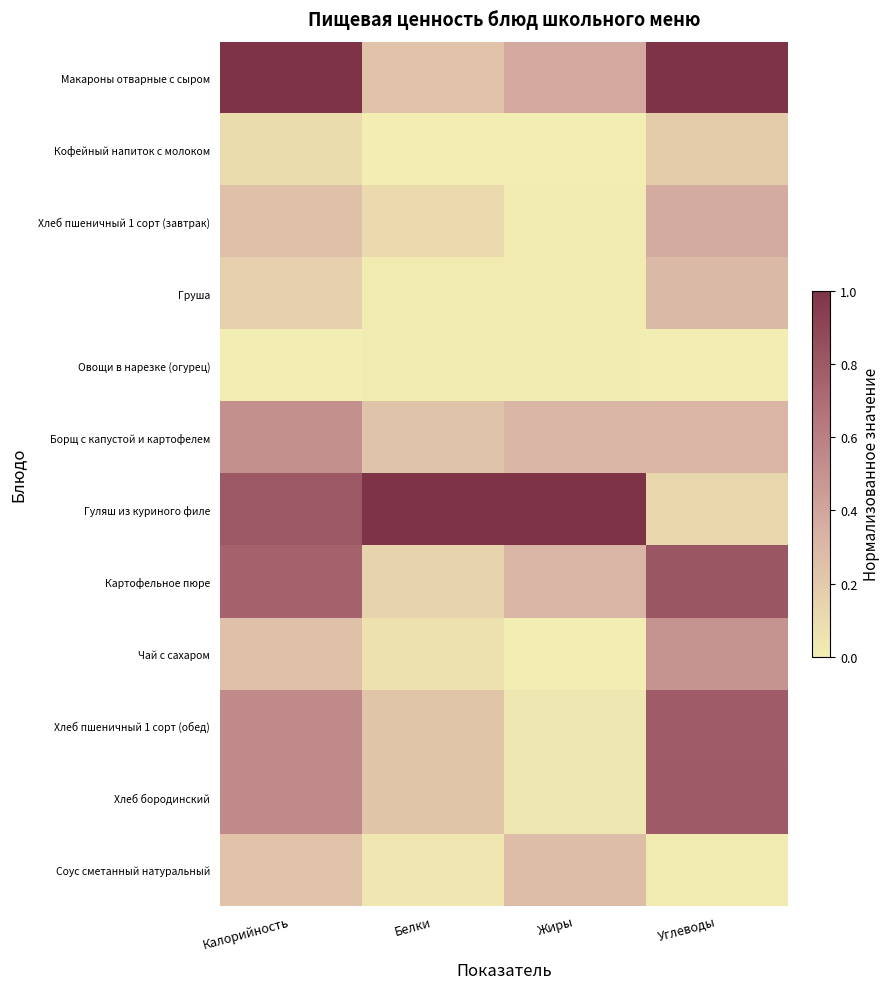

Reading right to left, transcribe all the data shown in this chart.

Макароны отварные с сыром: Углеводы=1.0	Жиры=0.4	Белки=0.2	Калорийность=1.0
Кофейный напиток с молоком: Углеводы=0.2	Жиры=0.0	Белки=0.0	Калорийность=0.1
Хлеб пшеничный 1 сорт (завтрак): Углеводы=0.4	Жиры=0.0	Белки=0.1	Калорийность=0.2
Груша: Углеводы=0.3	Жиры=0.0	Белки=0.0	Калорийность=0.2
Овощи в нарезке (огурец): Углеводы=0.0	Жиры=0.0	Белки=0.0	Калорийность=0.0
Борщ с капустой и картофелем: Углеводы=0.3	Жиры=0.3	Белки=0.2	Калорийность=0.5
Гуляш из куриного филе: Углеводы=0.1	Жиры=1.0	Белки=1.0	Калорийность=0.8
Картофельное пюре: Углеводы=0.8	Жиры=0.3	Белки=0.1	Калорийность=0.8
Чай с сахаром: Углеводы=0.5	Жиры=0.0	Белки=0.1	Калорийность=0.2
Хлеб пшеничный 1 сорт (обед): Углеводы=0.8	Жиры=0.0	Белки=0.2	Калорийность=0.5
Хлеб бородинский: Углеводы=0.8	Жиры=0.0	Белки=0.2	Калорийность=0.5
Соус сметанный натуральный: Углеводы=0.0	Жиры=0.3	Белки=0.0	Калорийность=0.2